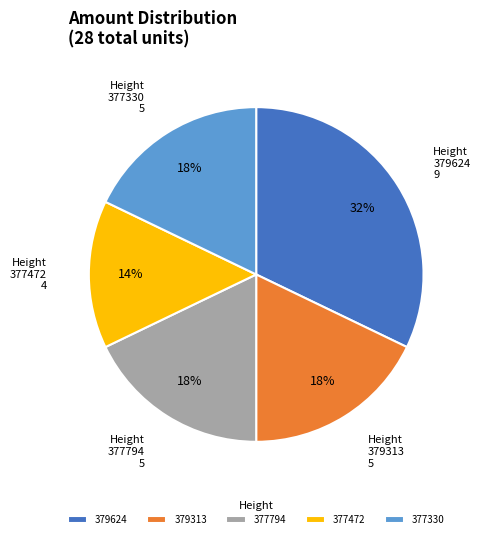

Does any single category account for the majority?

No